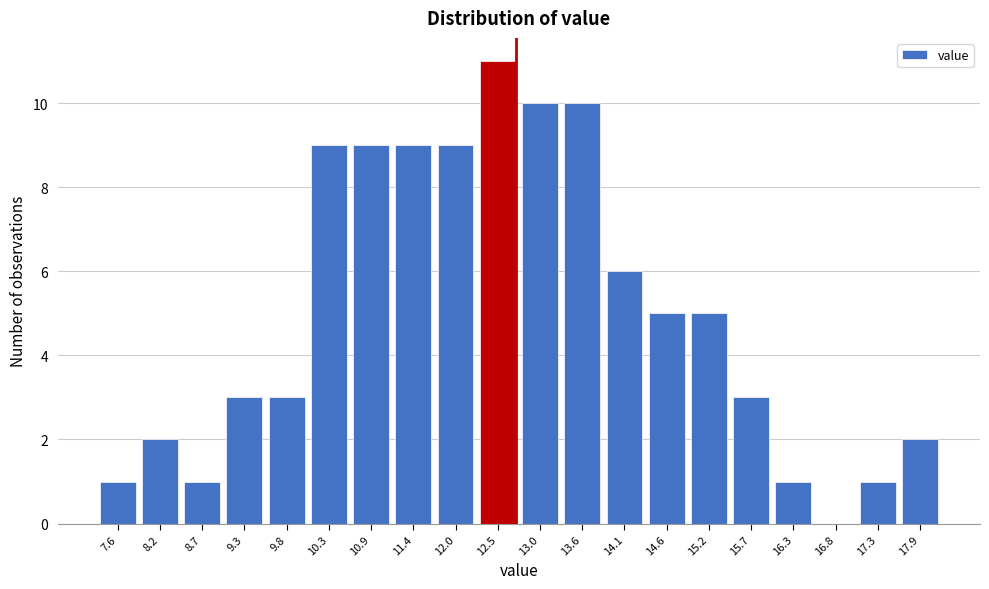

Reading right to left, transcribe all the data shown in this chart.

17.9=2	17.3=1	16.8=0	16.3=1	15.7=3	15.2=5	14.6=5	14.1=6	13.6=10	13.0=10	12.5=11	12.0=9	11.4=9	10.9=9	10.3=9	9.8=3	9.3=3	8.7=1	8.2=2	7.6=1